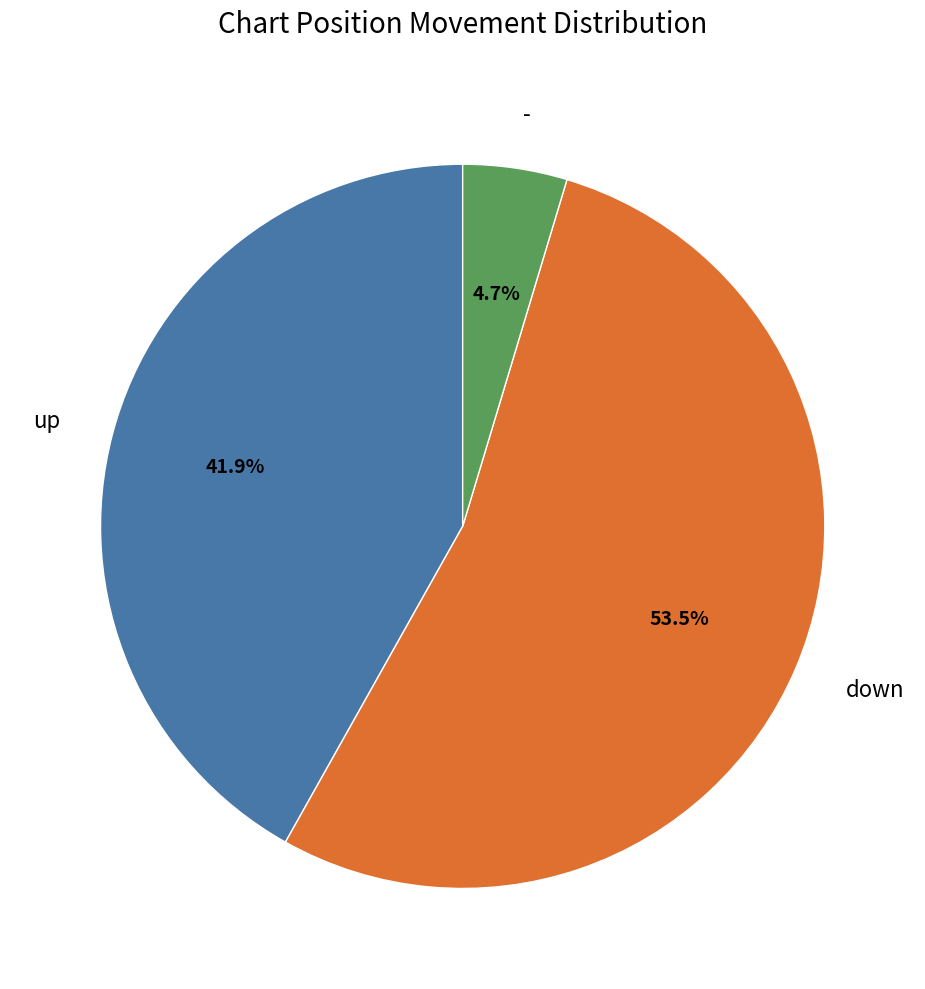

What is the smallest slice in the pie chart?

-